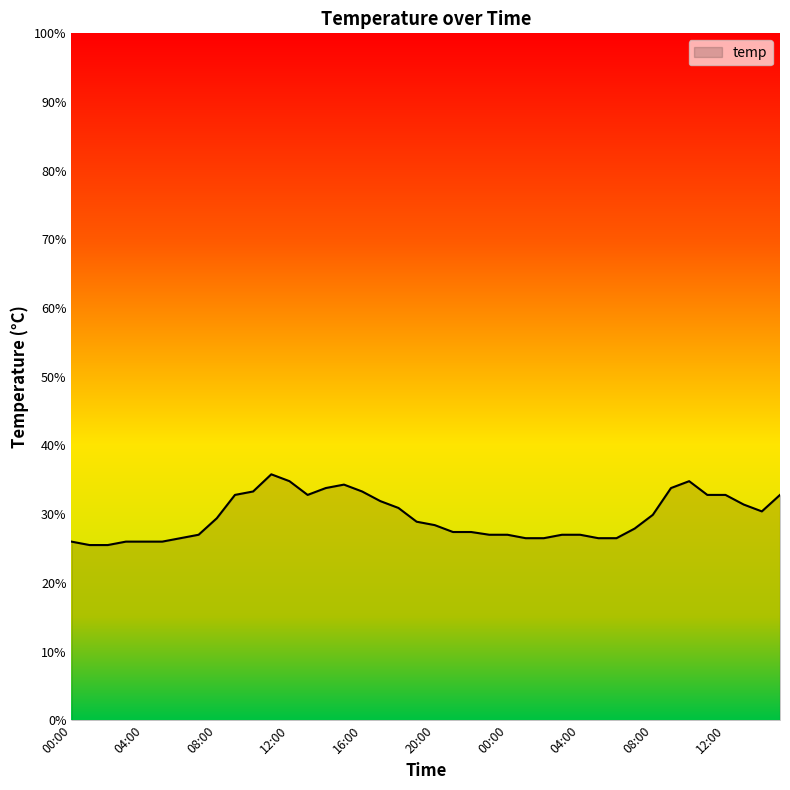

What is the smallest value displayed?

25.5